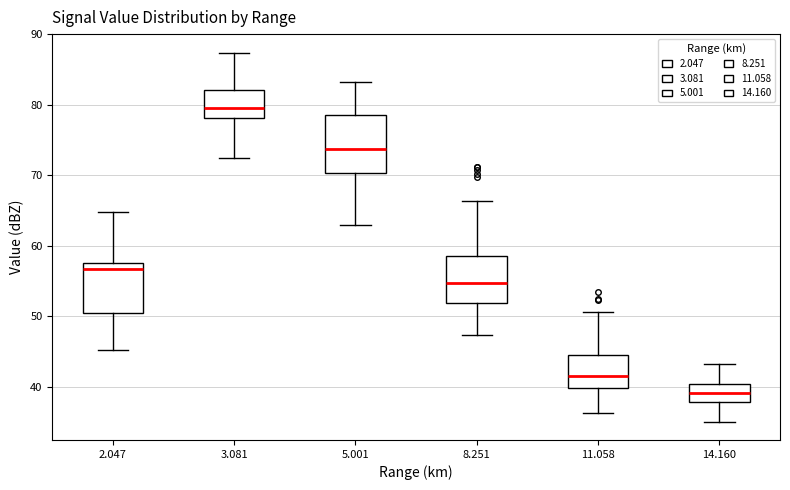

Which box's median line is the lowest?

14.160